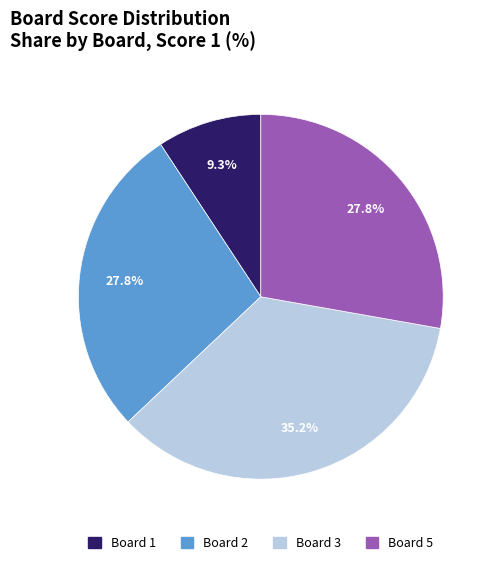

Is there a majority slice in this chart?

No